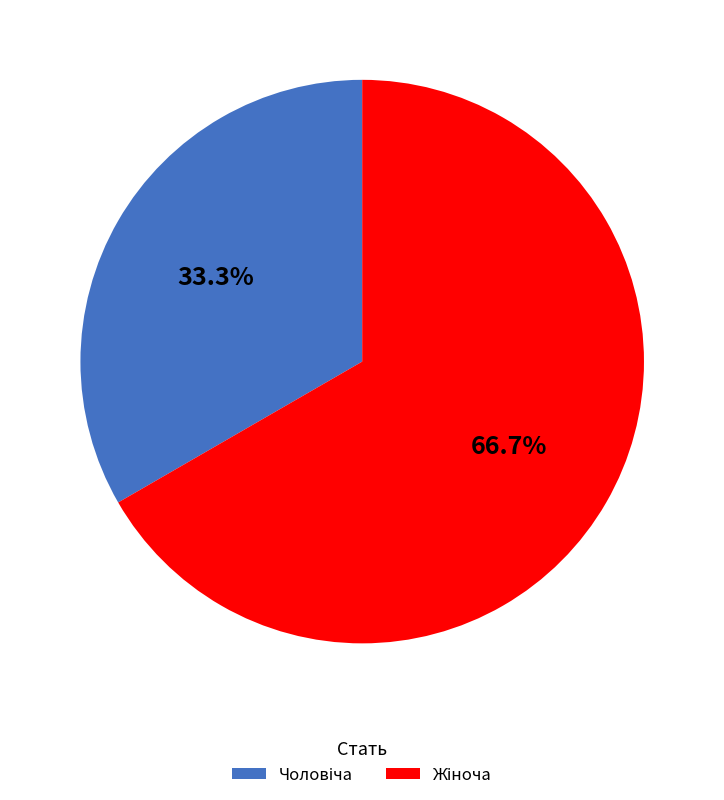

Is there a majority slice in this chart?

Yes